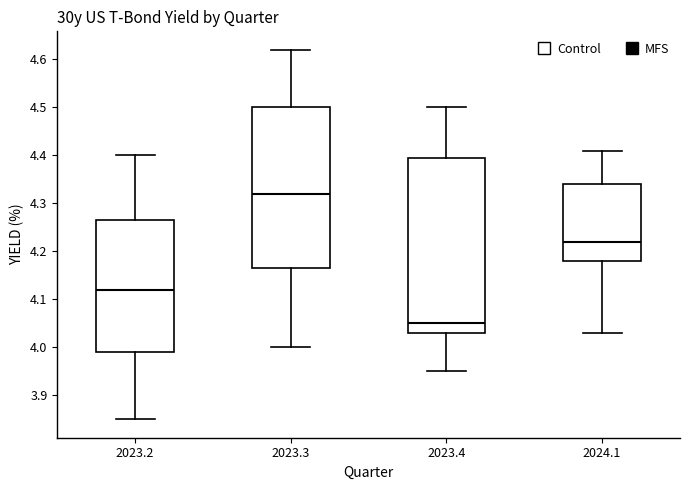

Which box has the lowest median line?

2023.4